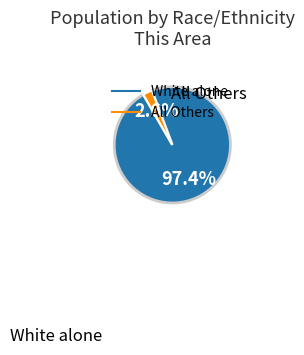

How many slices are in this pie chart?

2